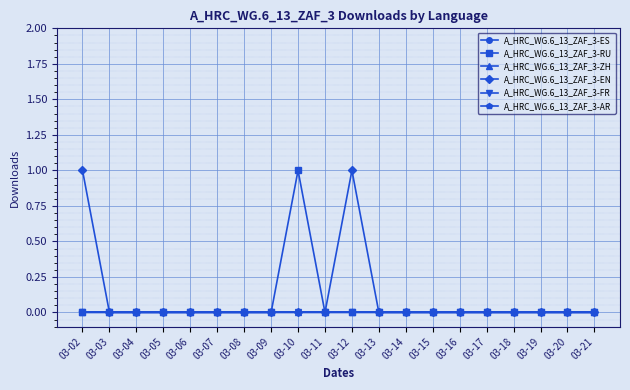

At which category does the chart reach its minimum across all series?

03-02